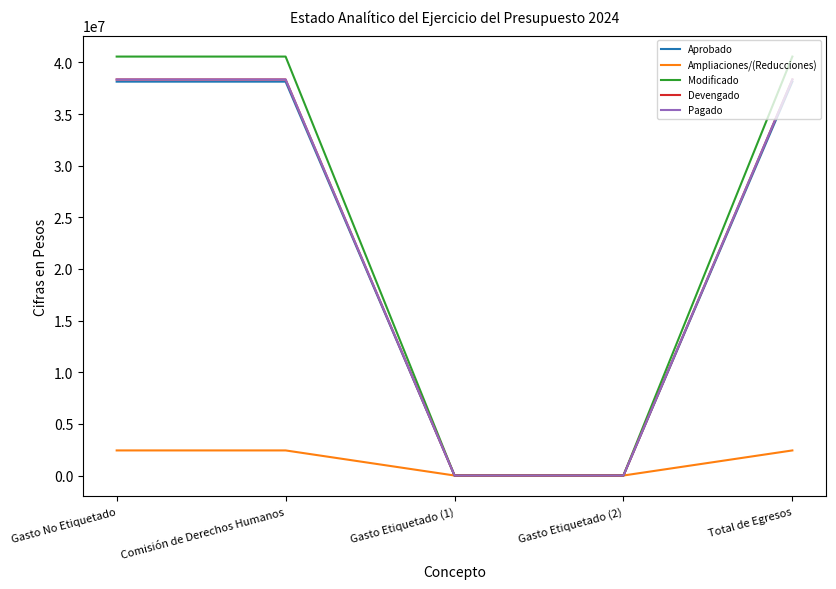

Is this an area chart (filled region under the line)?

No